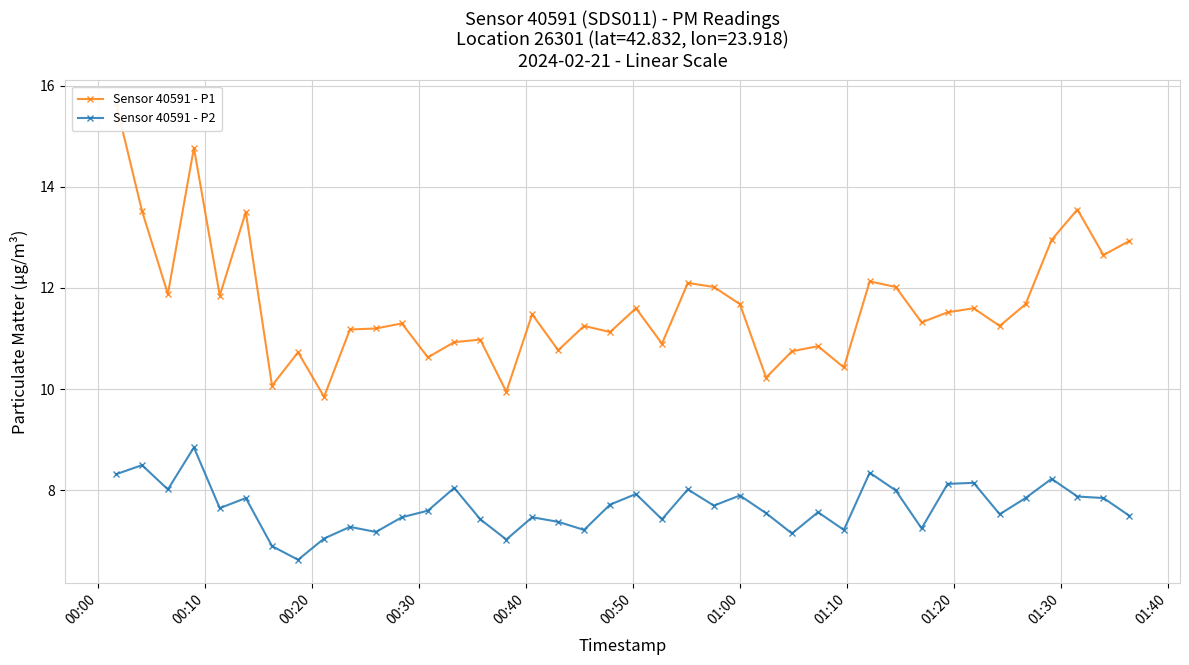

What is the lowest value of the Sensor 40591 - P2 series?

6.6